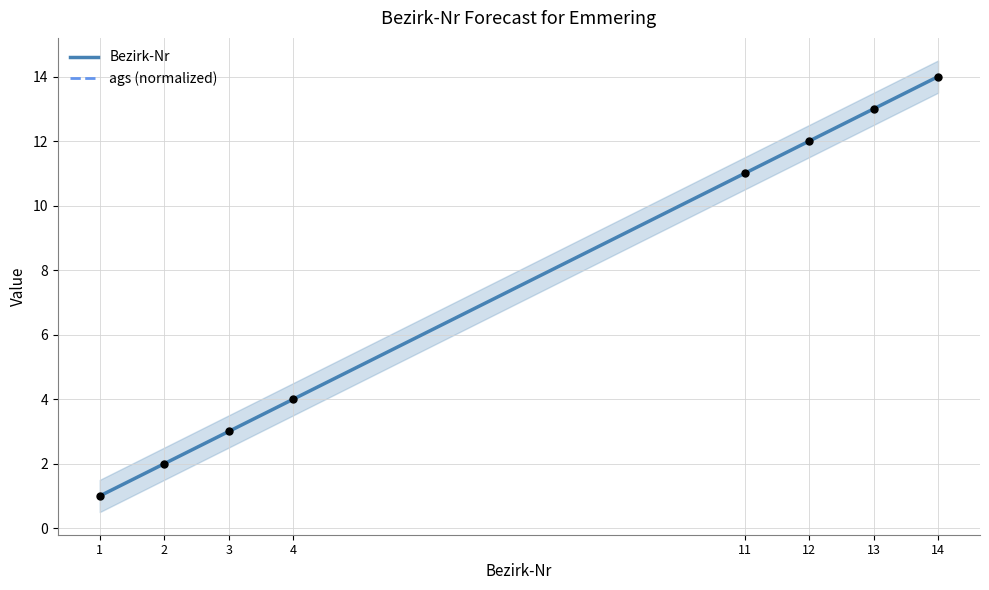

Which series has the largest Y range (max minus min)?

Bezirk-Nr